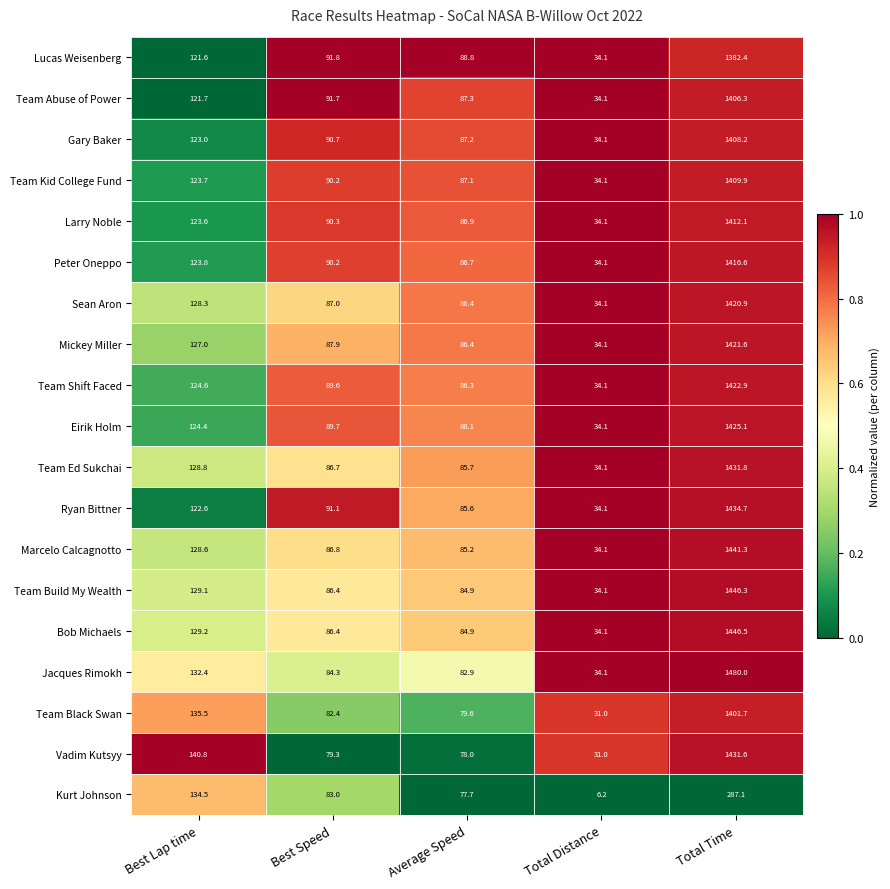

Which category has the lowest value across all series?

Total Distance